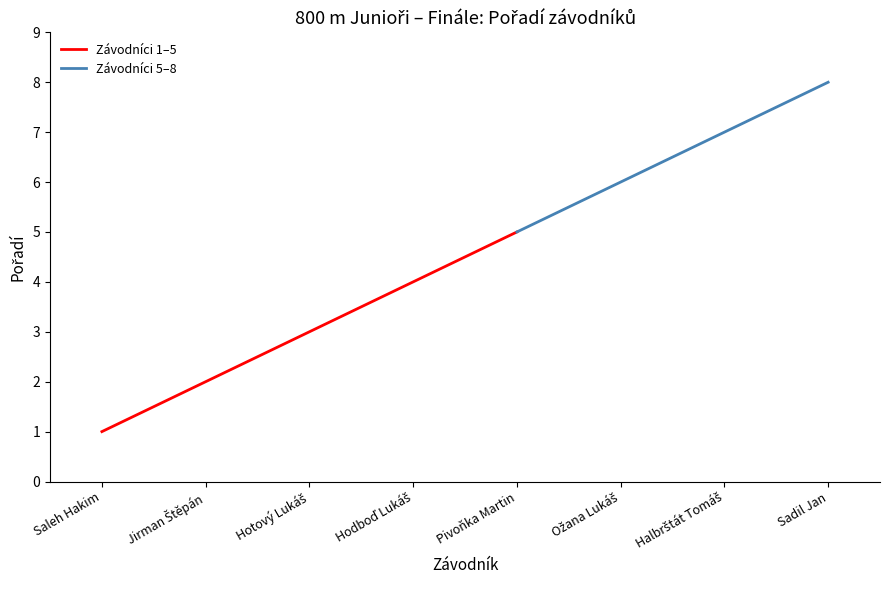

What is the change in value from Pivoňka Martin to Ožana Lukáš?

+1